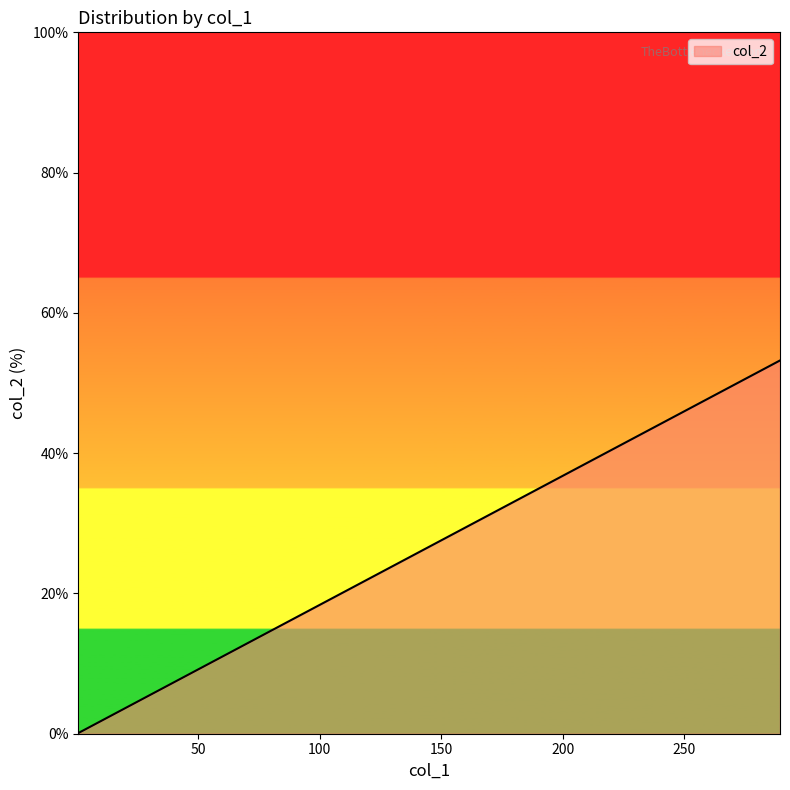

True or false: the data has more than 2 interior local peaks.

False